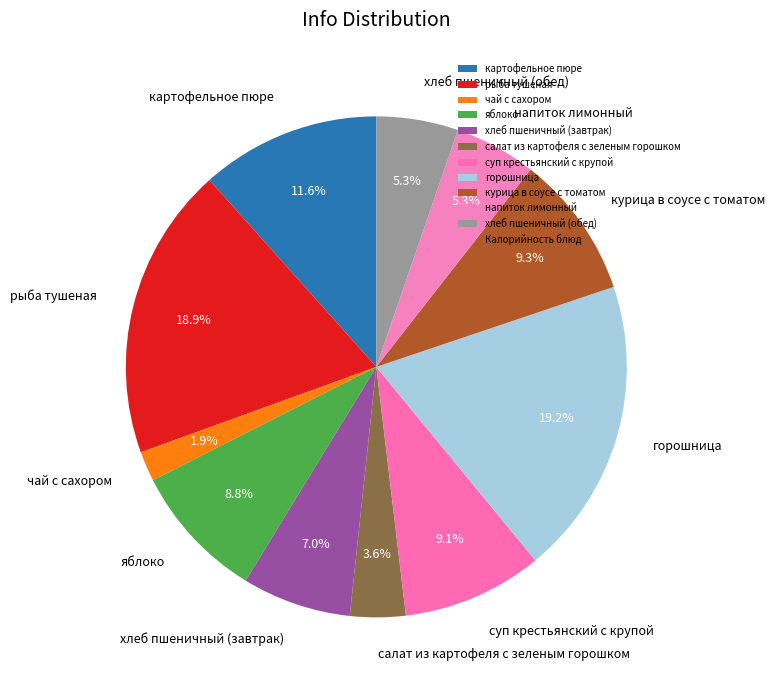

Between хлеб пшеничный (обед) and картофельное пюре, which is larger?

картофельное пюре